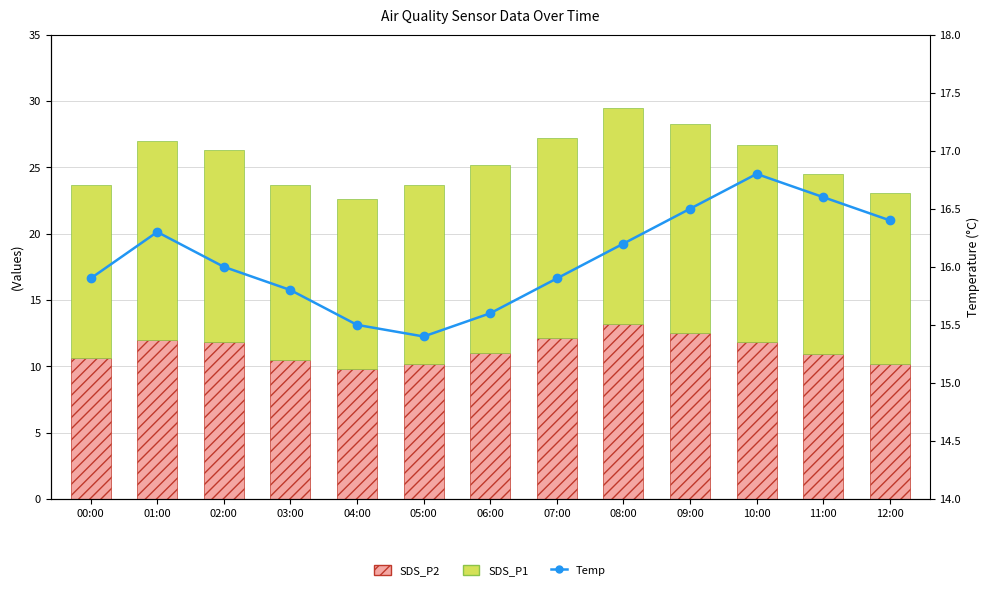

What is the difference between the SDS_P1 values at 12:00 and 06:00?

1.3